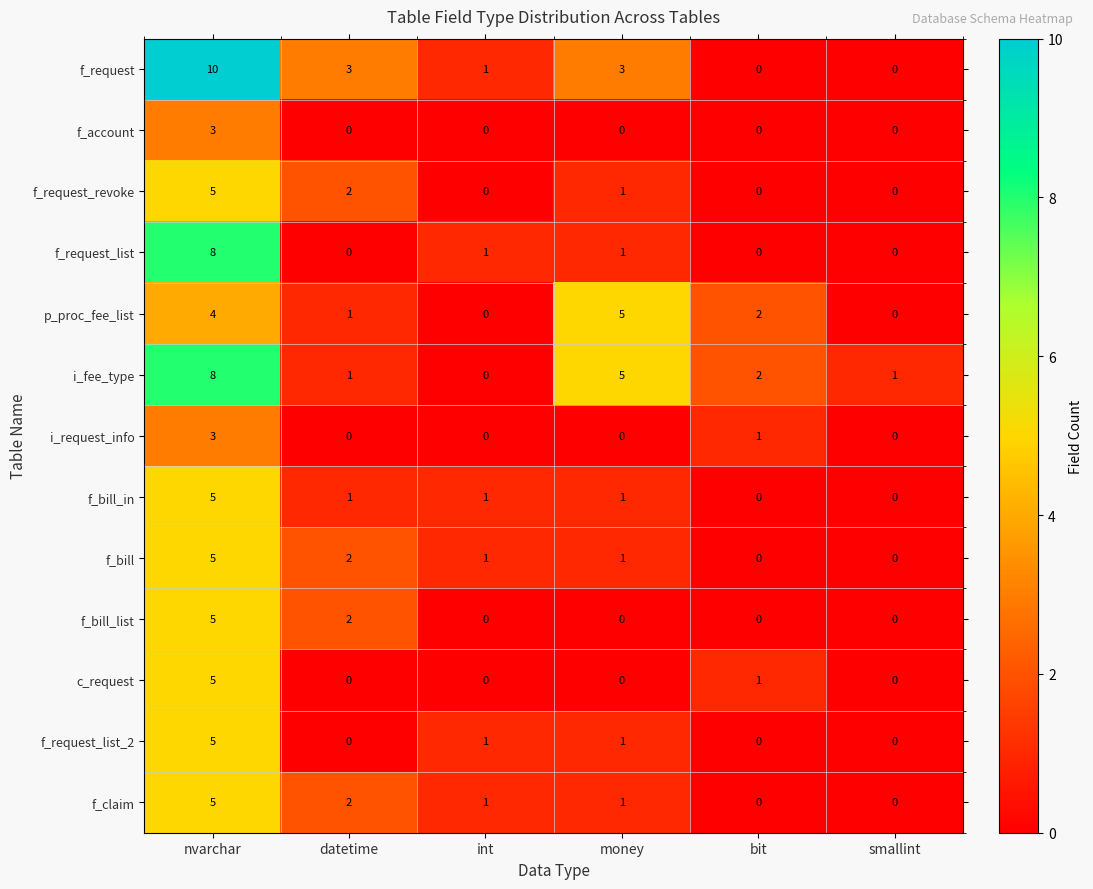

What is the total value across all series at bit?

6